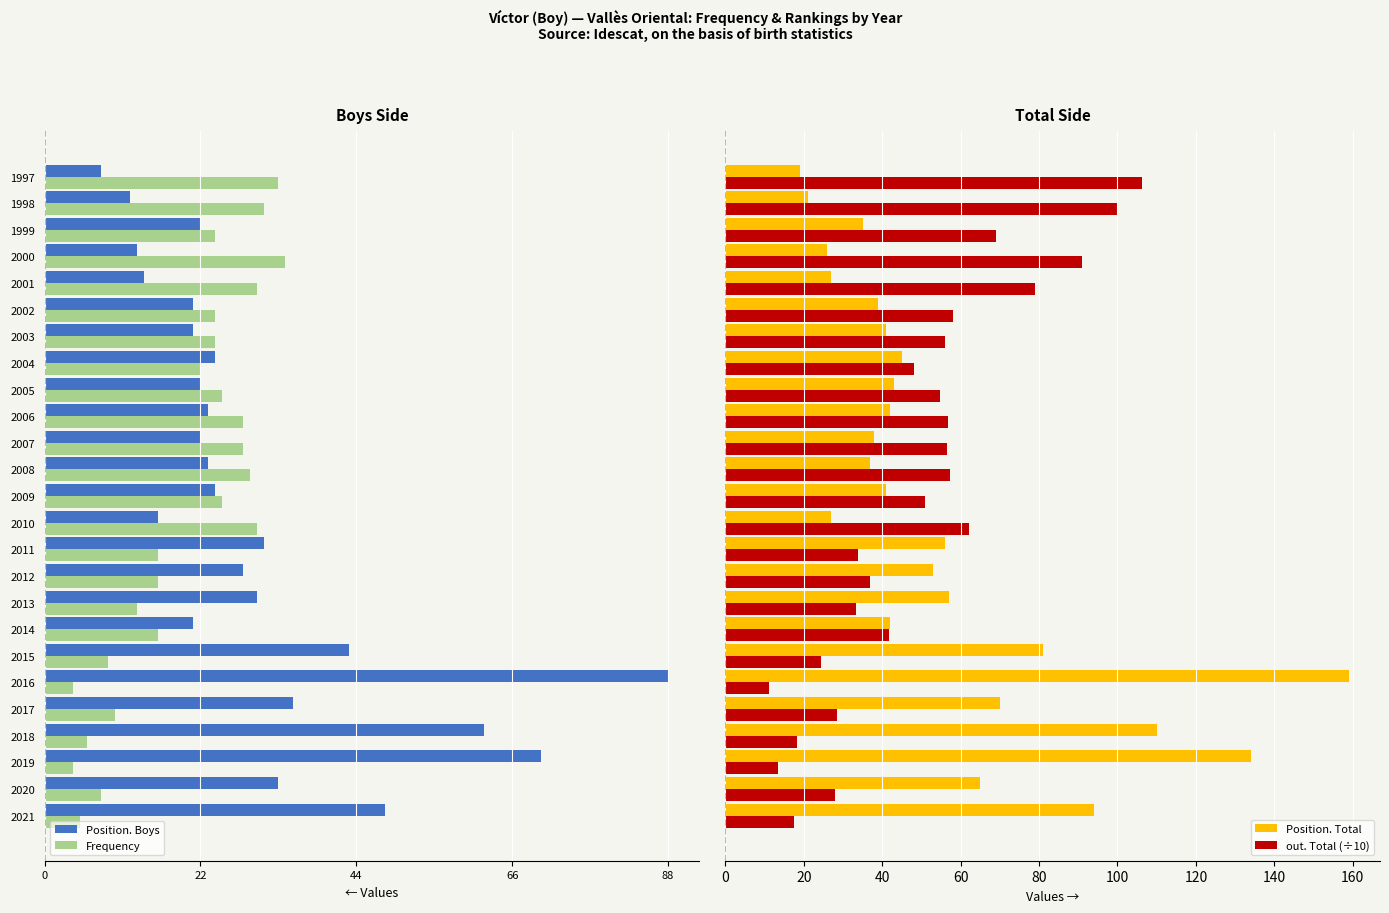

What is the lowest value of the out. Total (÷10) series?

11.1